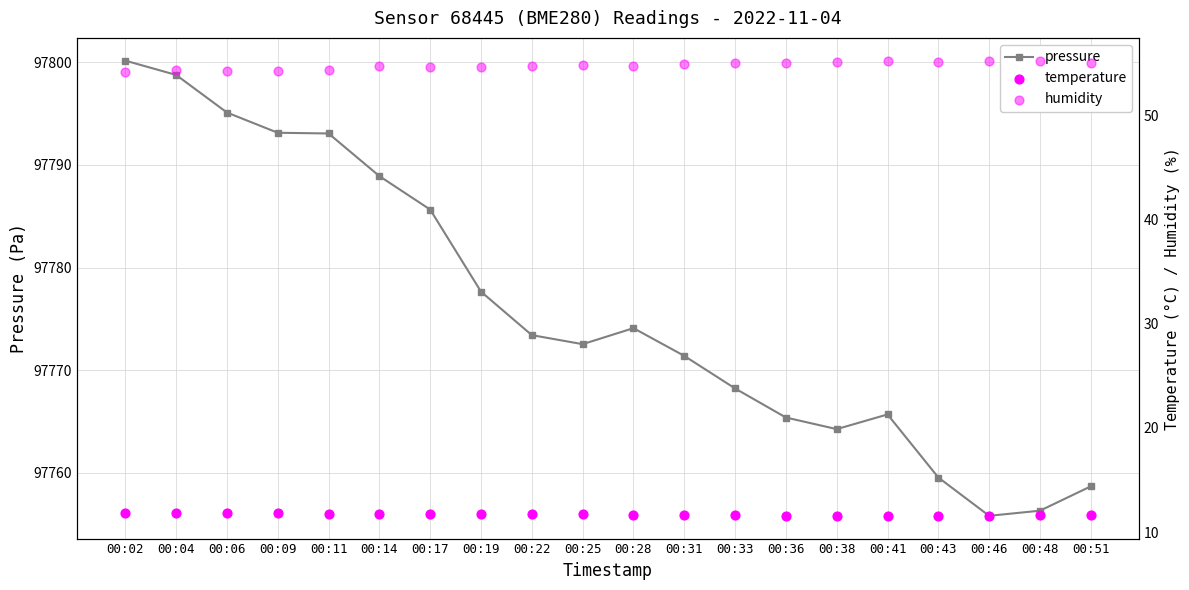

Is the value of temperature at 00:38 greater than the value of pressure at 00:31?

No